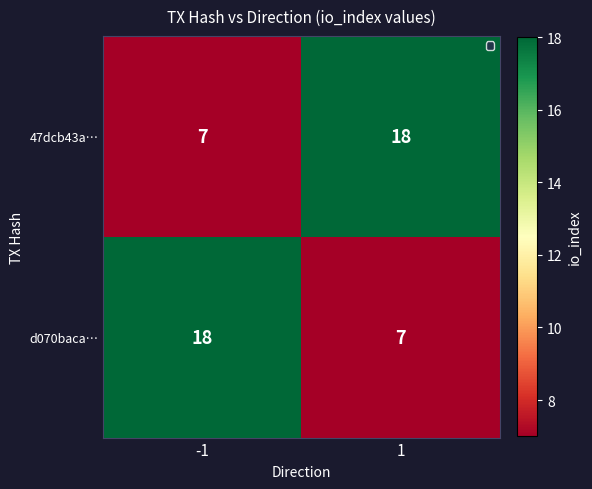

The value of 47dcb43a… at -1 is 7. True or false?

True